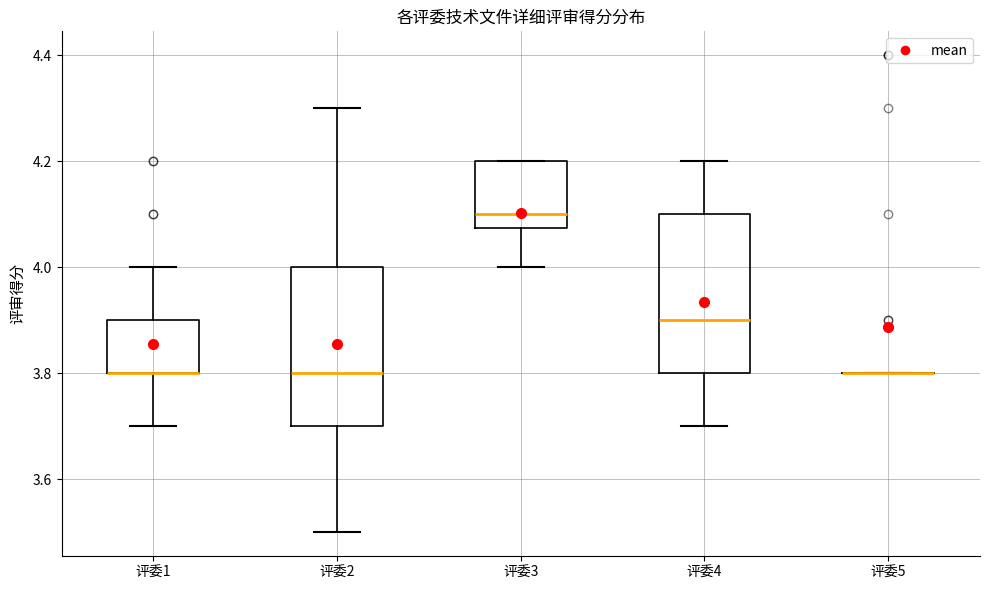

Where does the median line of the box for 评委4 sit on the y-axis? The values are not printed on the chart, so give them approximately, as read against the axis.

3.90